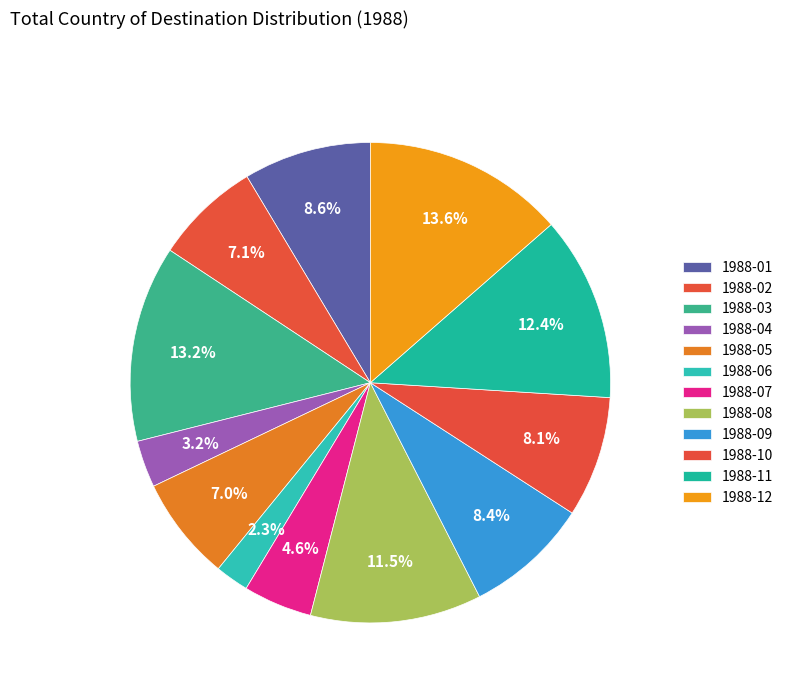

How many slices are in this pie chart?

12